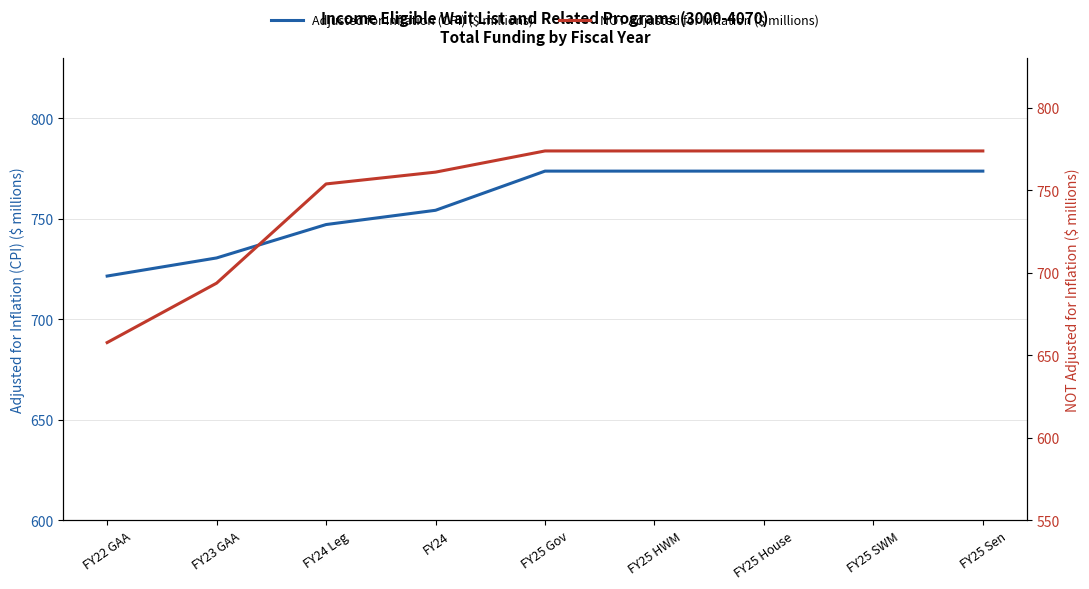

Which category has the lowest value across all series?

FY22 GAA